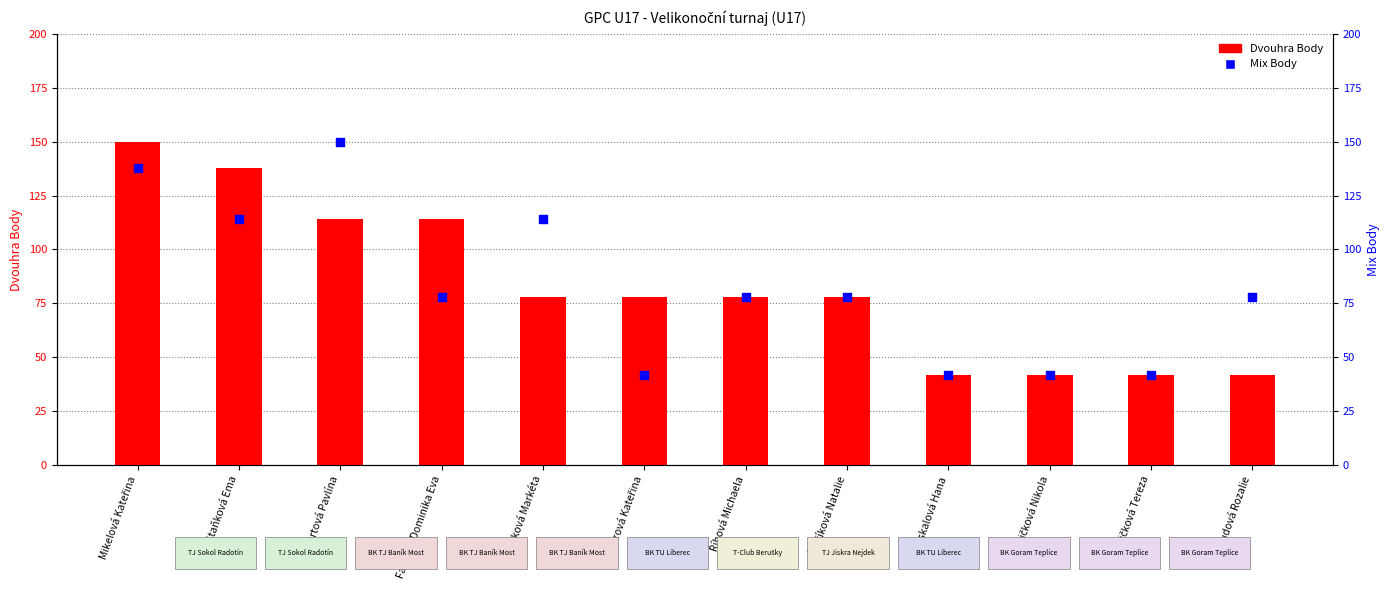

Which series reaches the minimum Y coordinate?

Dvouhra Body